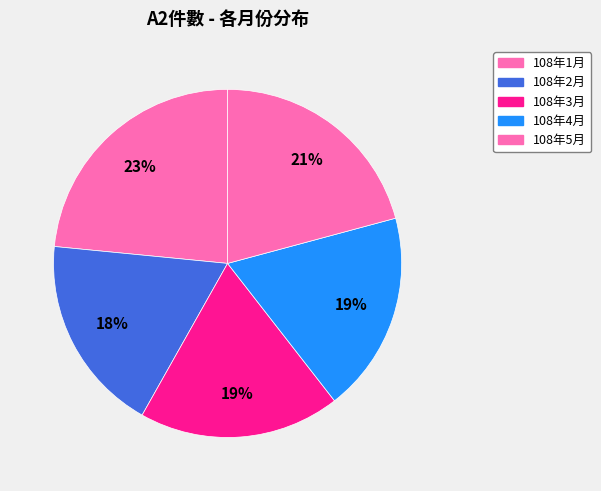

How many segments does this pie chart have?

5